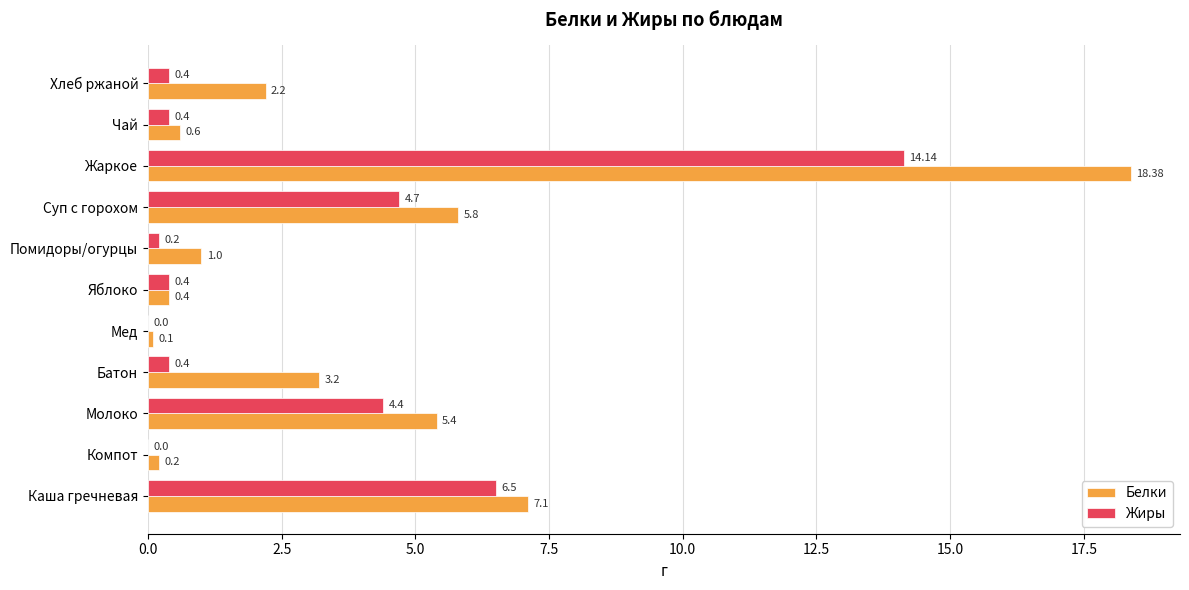

What are all the series names shown in the legend?

Белки, Жиры